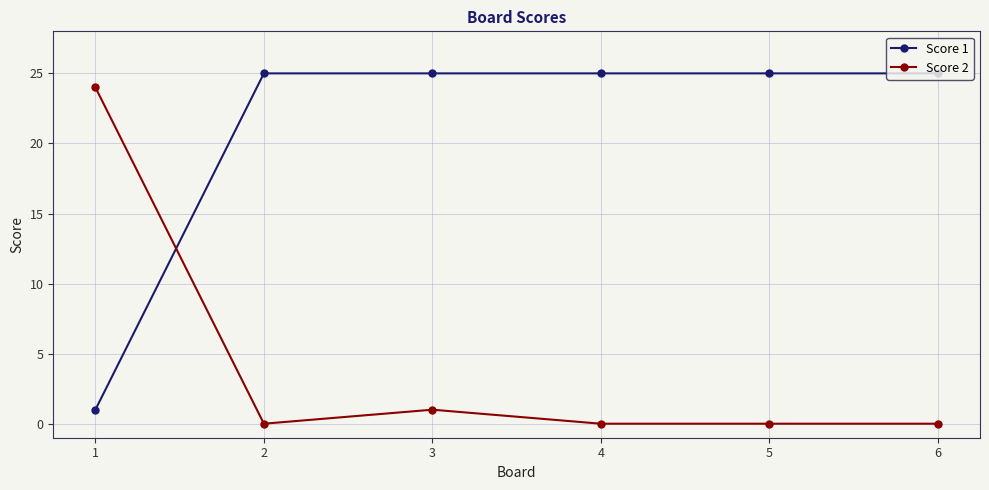

True or false: Score 1 has a value of 25 at 2.

True